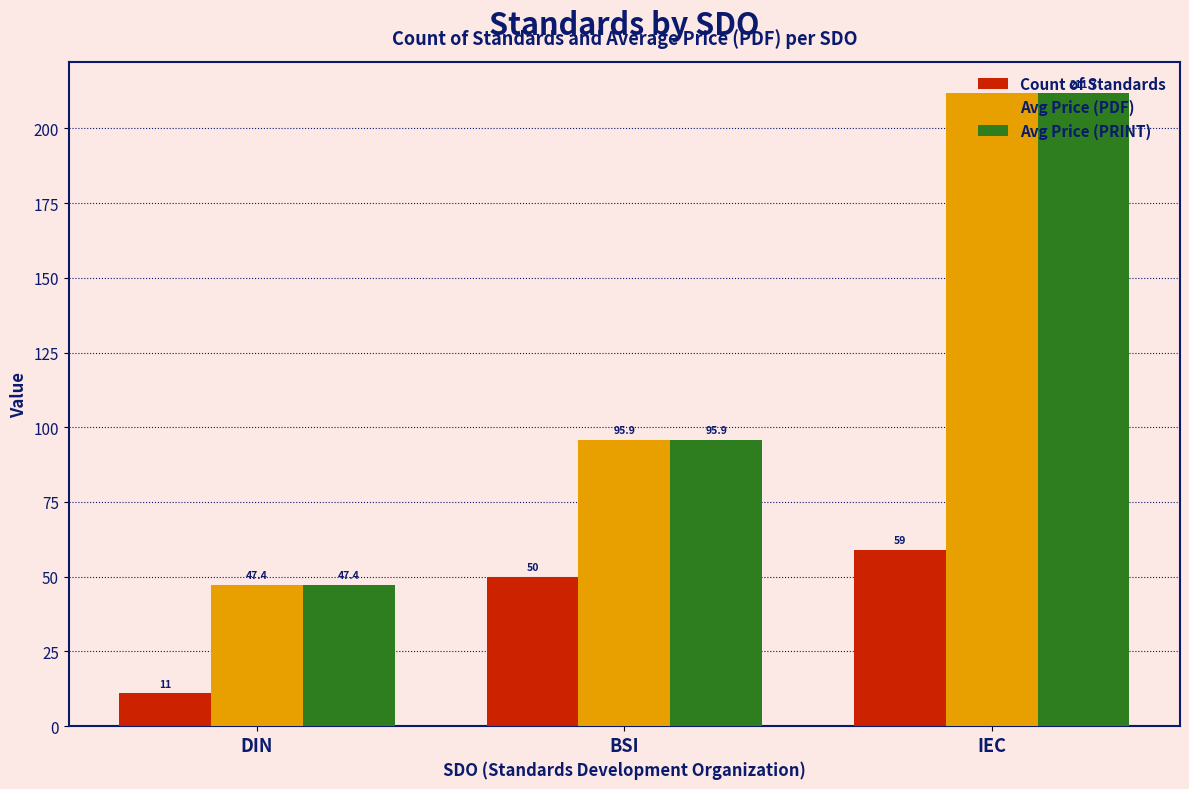

What is the label of the 2nd bar from the left?

BSI